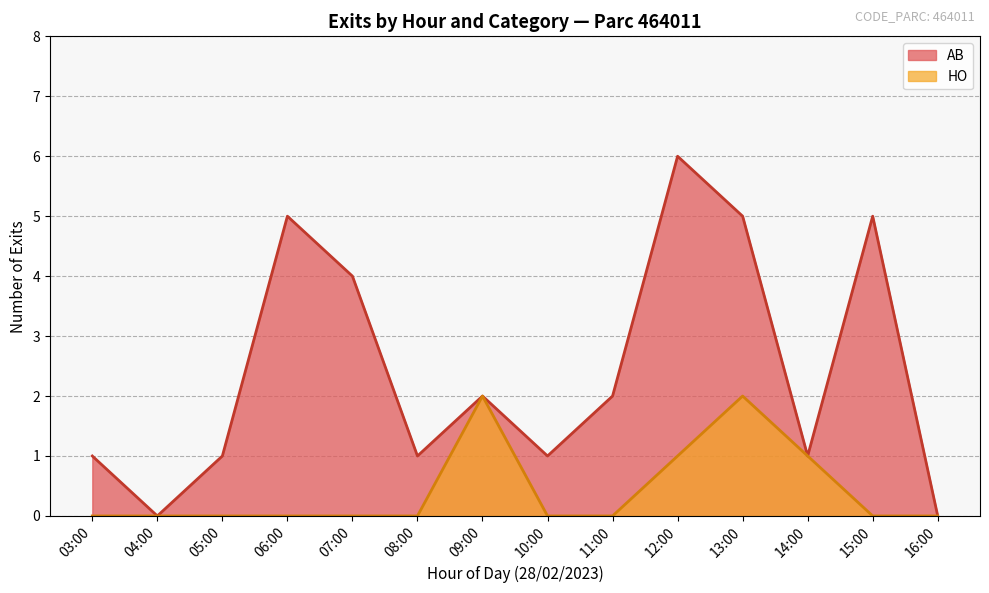

What is the greatest value displayed?

6